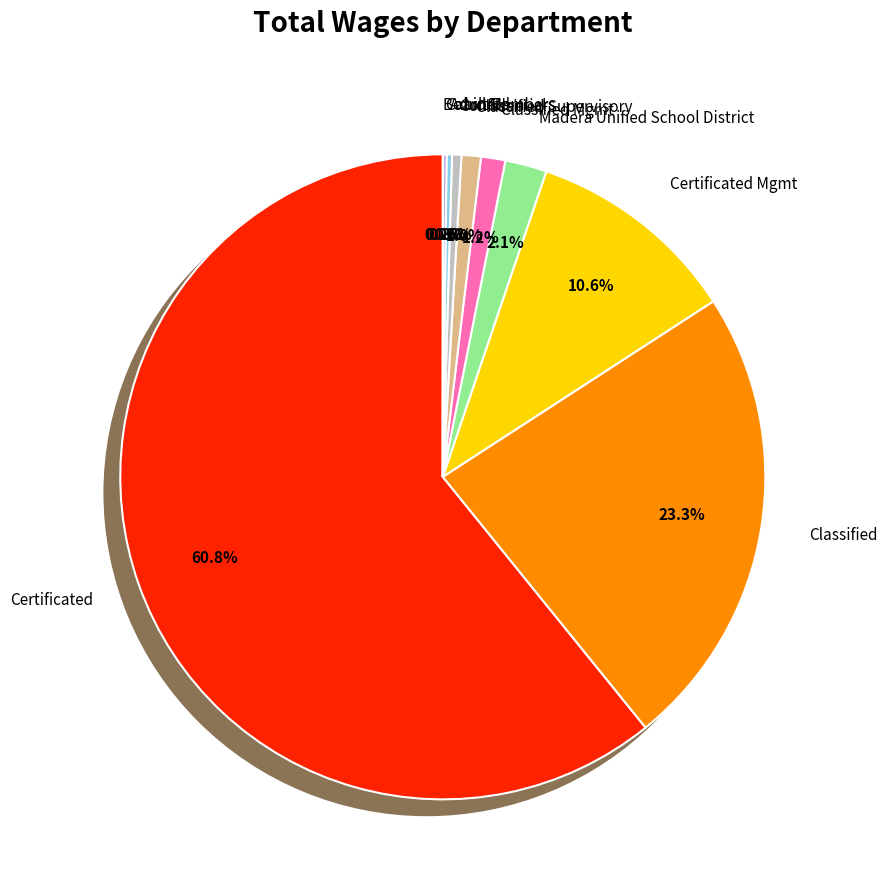

Rank the categories by value from lowest to highest.

Board Members, Cabinet, Adult Ed, Confidential, Classified Supervisory, Classified Mgmt, Madera Unified School District, Certificated Mgmt, Classified, Certificated